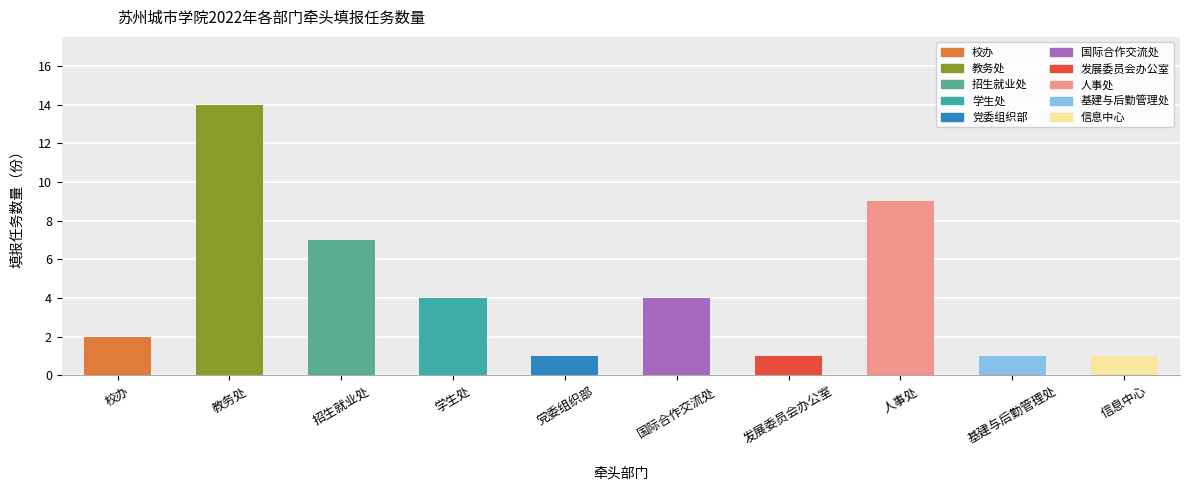

The chart shows a value of 1 at 党委组织部. True or false?

True